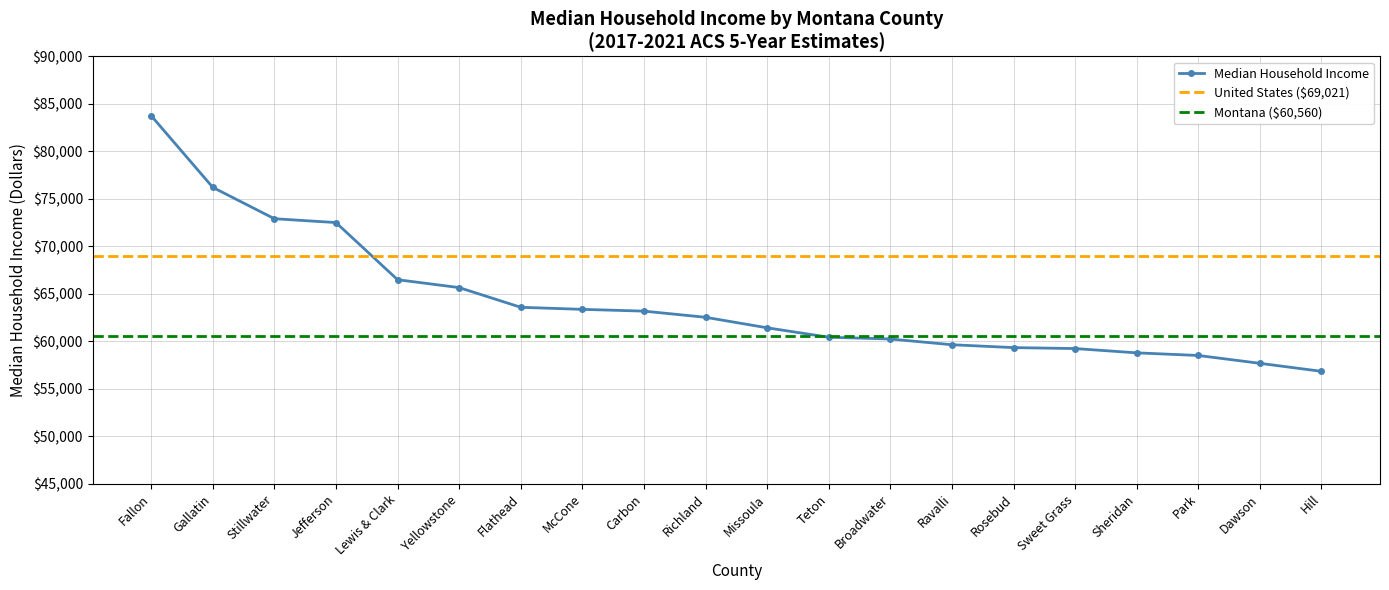

Rank the categories by value from highest to lowest.

Fallon, Gallatin, Stillwater, Jefferson, Lewis & Clark, Yellowstone, Flathead, McCone, Carbon, Richland, Missoula, Teton, Broadwater, Ravalli, Rosebud, Sweet Grass, Sheridan, Park, Dawson, Hill